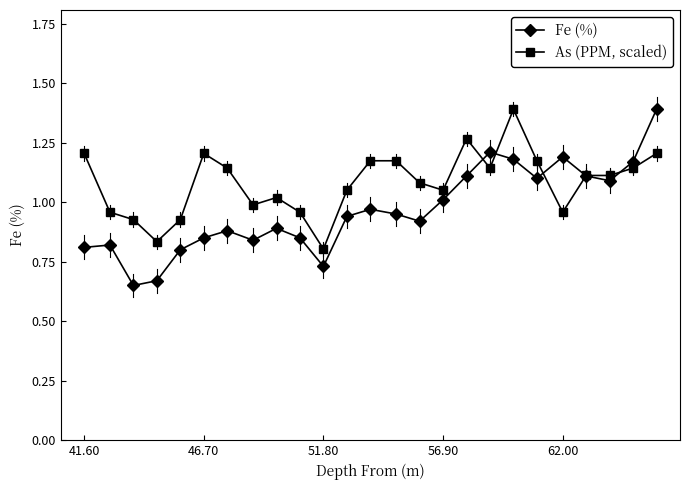

At how many categories does at least one series exceed 0?

25